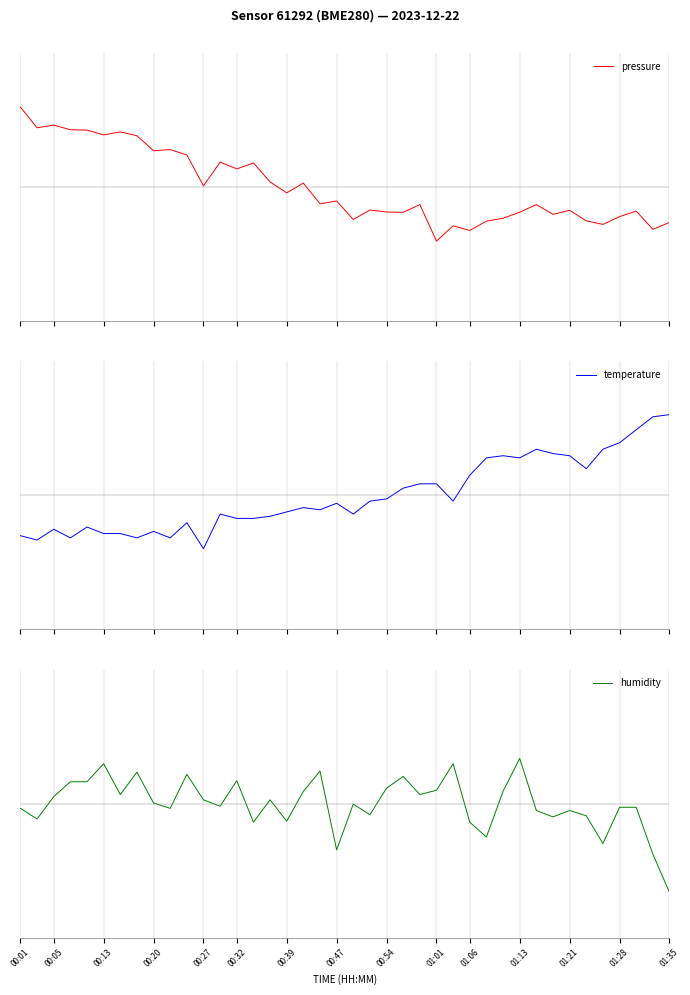

Count the number of data series in this chart.

3